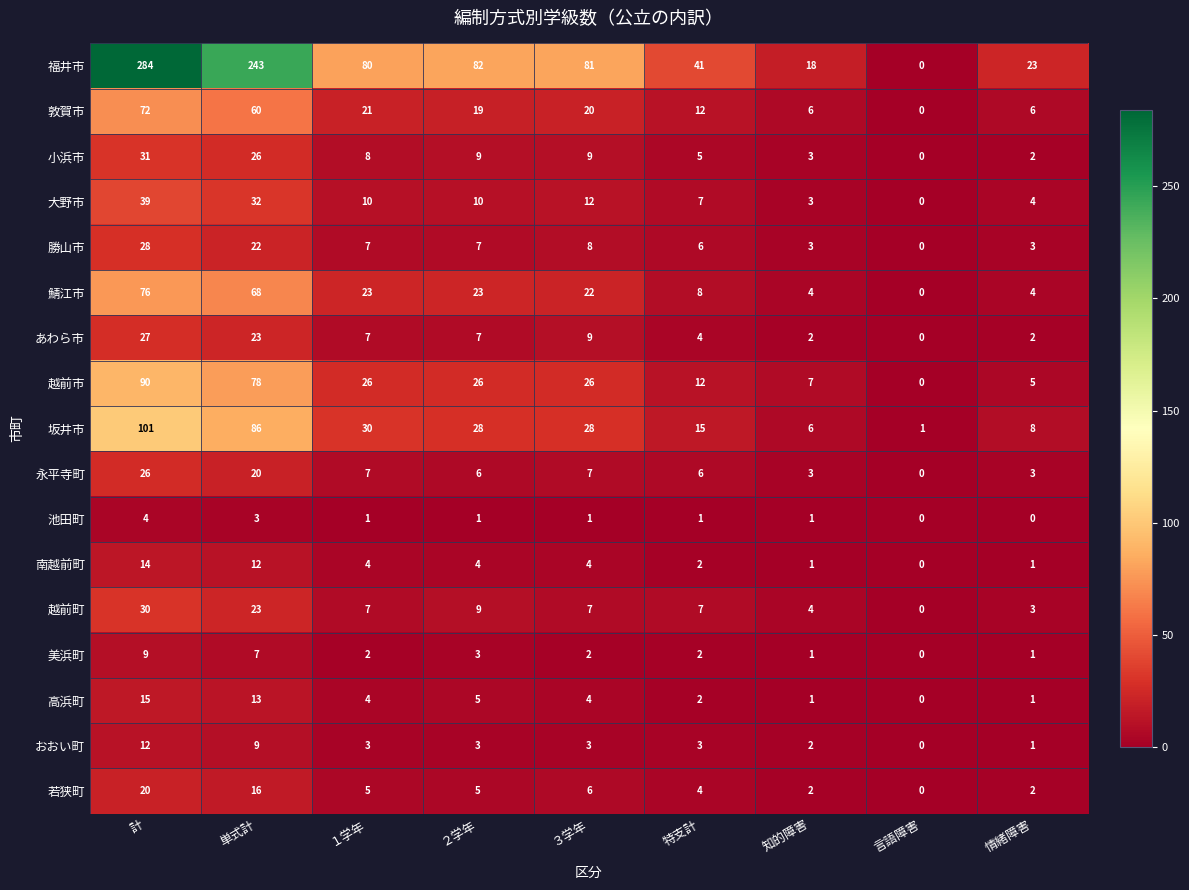

Rank the series by their maximum value, from lowest to highest.

池田町, 美浜町, おおい町, 南越前町, 高浜町, 若狭町, 永平寺町, あわら市, 勝山市, 越前町, 小浜市, 大野市, 敦賀市, 鯖江市, 越前市, 坂井市, 福井市